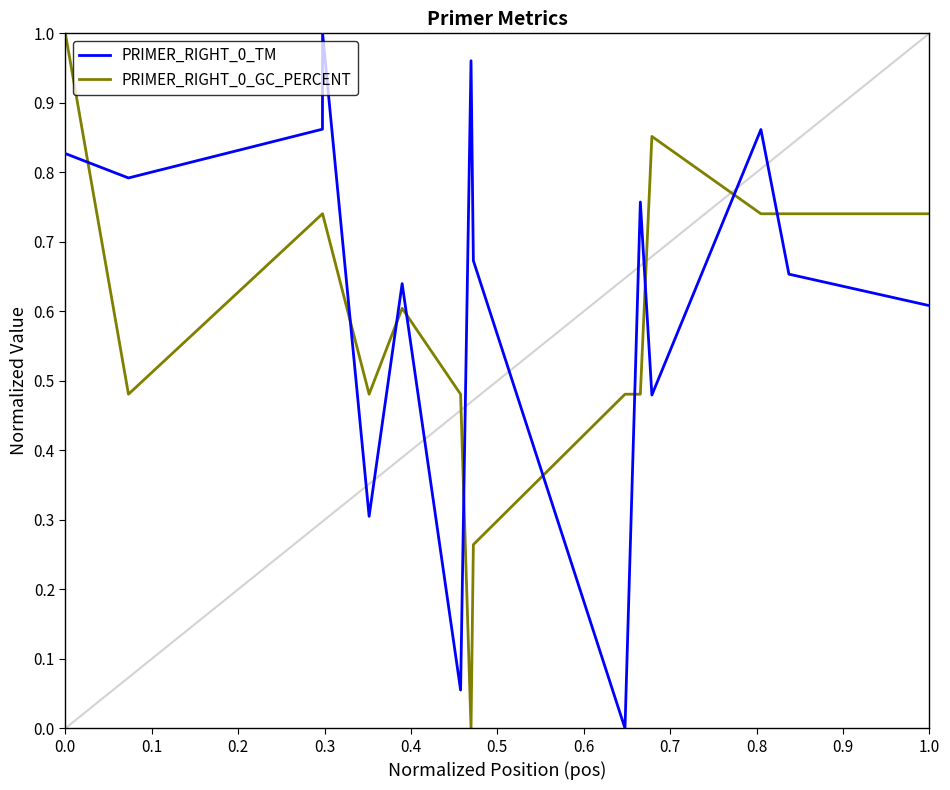

List the series in order of their overall mean, highest first.

PRIMER_RIGHT_0_TM, PRIMER_RIGHT_0_GC_PERCENT